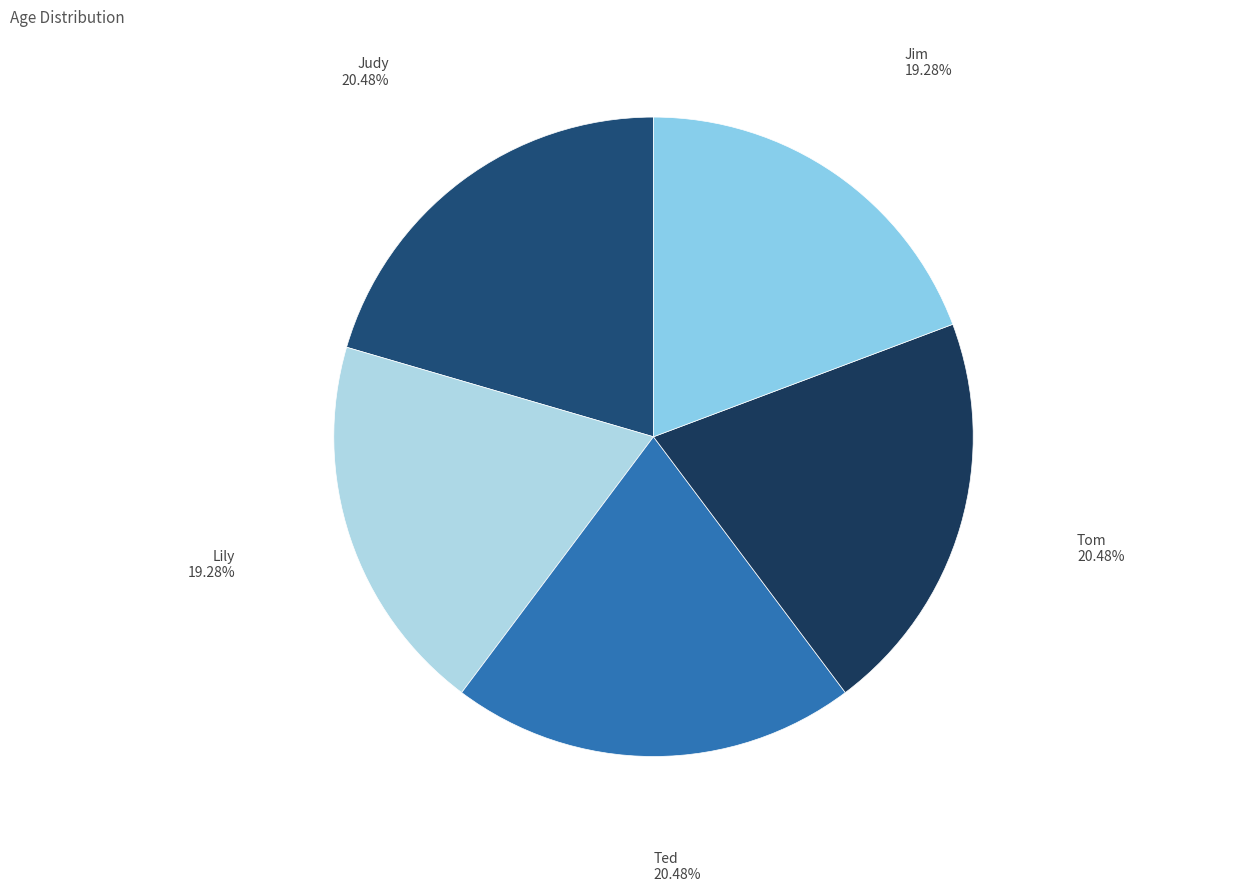

Approximately how many times larger is the value at Tom compared to Judy?

1.0